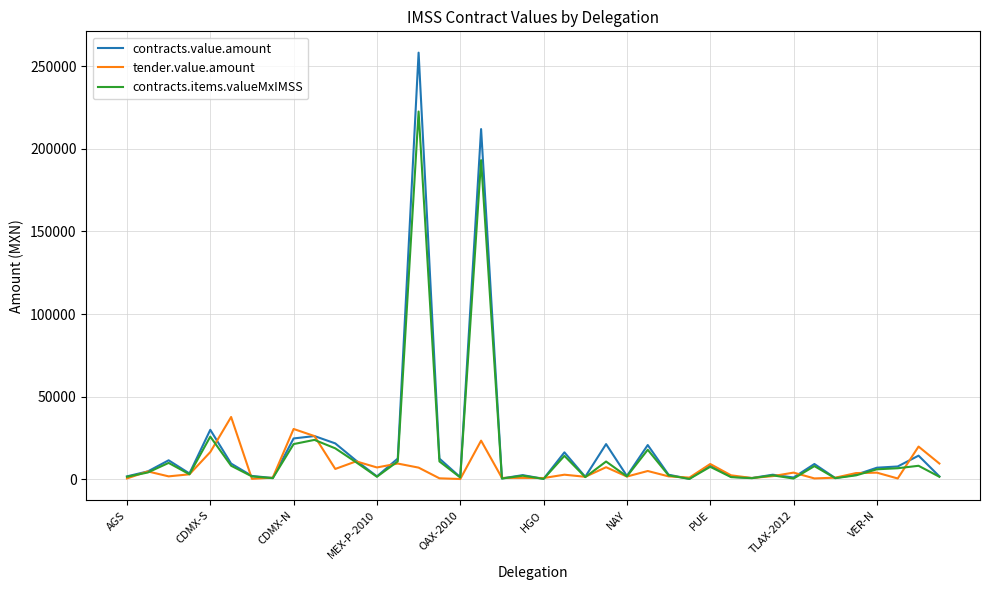

How many lines are shown in the chart?

3